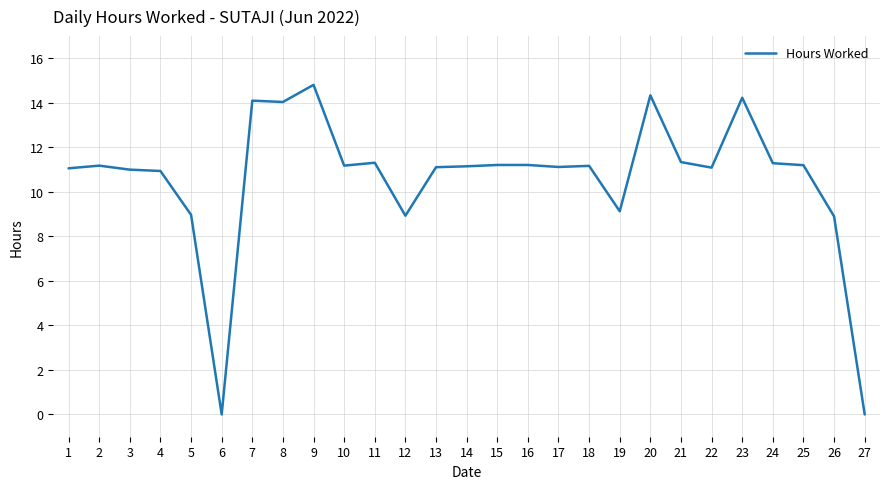

What is the maximum value shown in the chart?

14.8